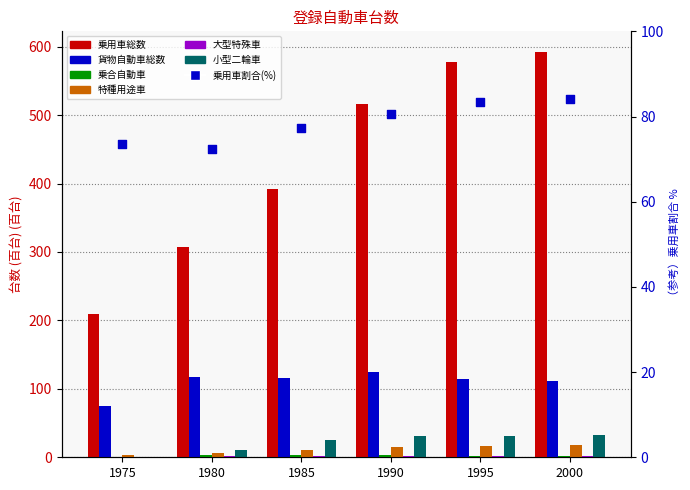

Which series reaches the maximum Y coordinate?

乗用車総数